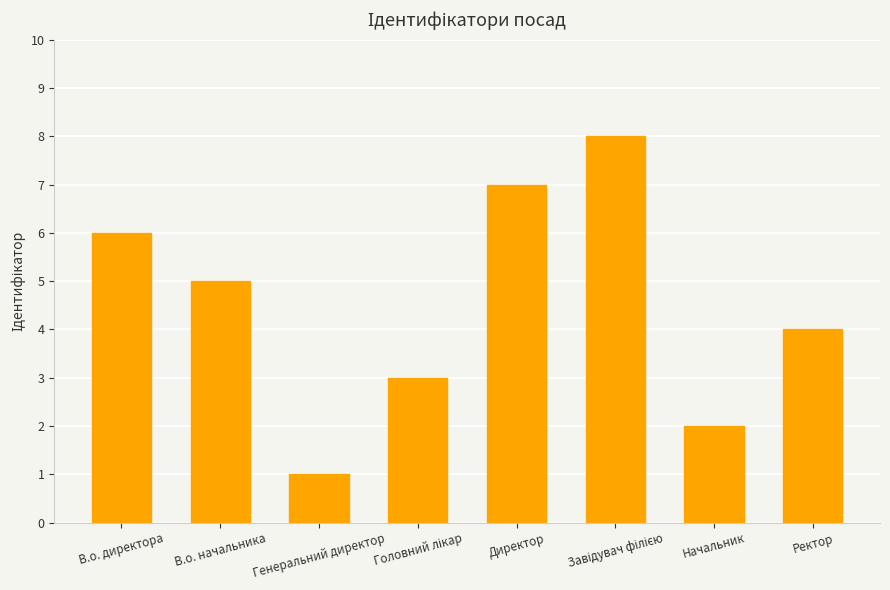

What value does the data have at Директор?

7